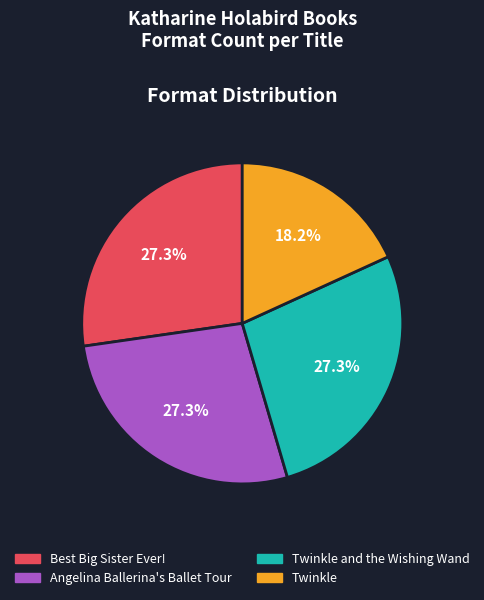

Is there any slice that represents more than half of the pie?

No